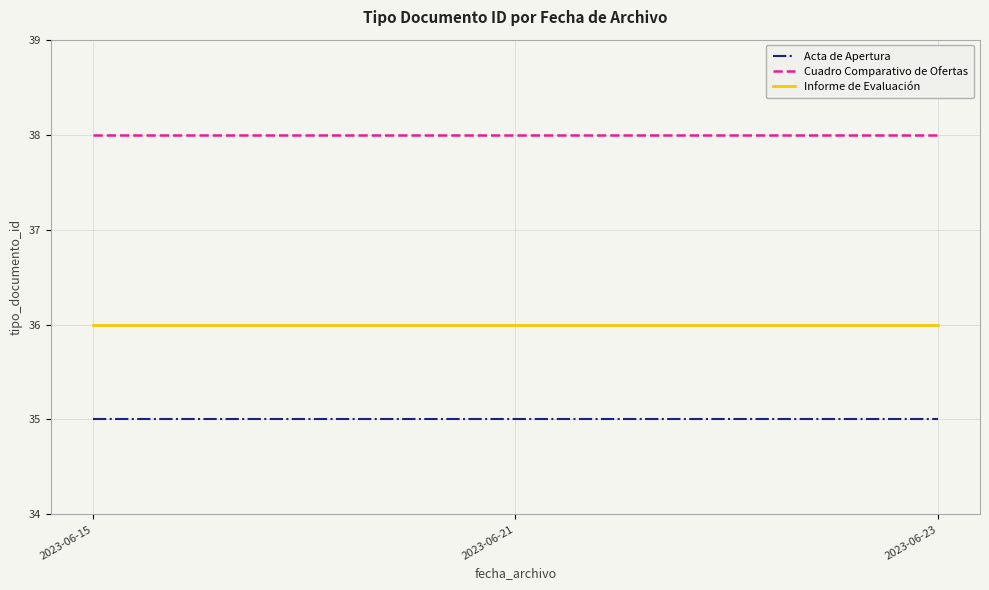

What is the spread (max minus min) of values at 2023-06-21?

3